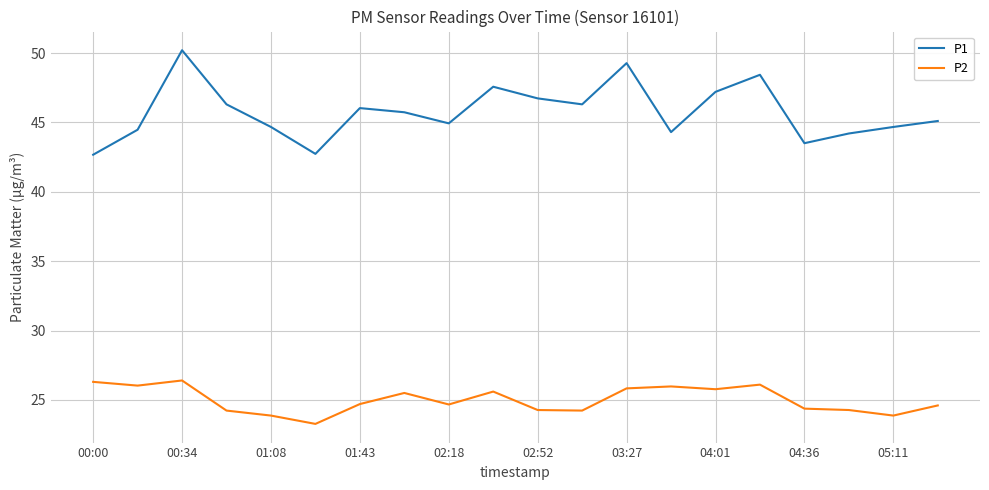

Which series has the largest total across all categories?

P1